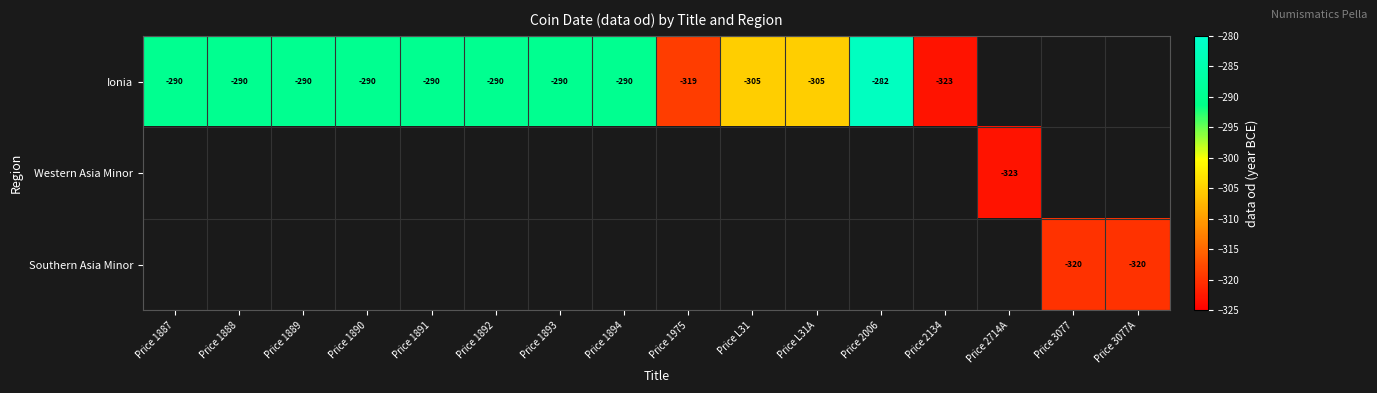

The Western Asia Minor series shows -323 at Price 2714A. True or false?

True